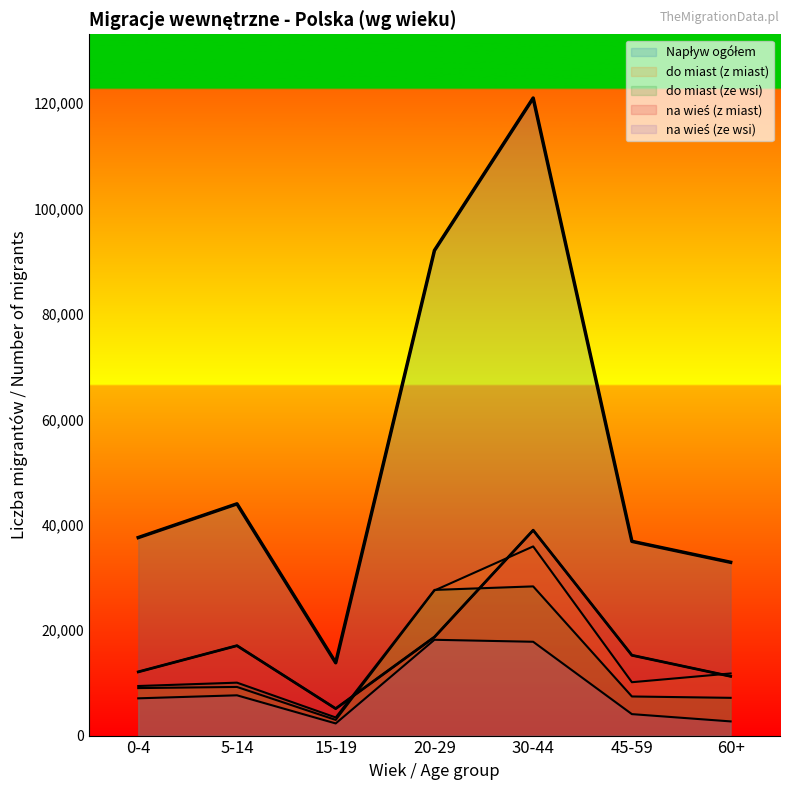

Is the value of na wieś (z miast) at 45-59 greater than the value of na wieś (ze wsi) at 30-44?

No